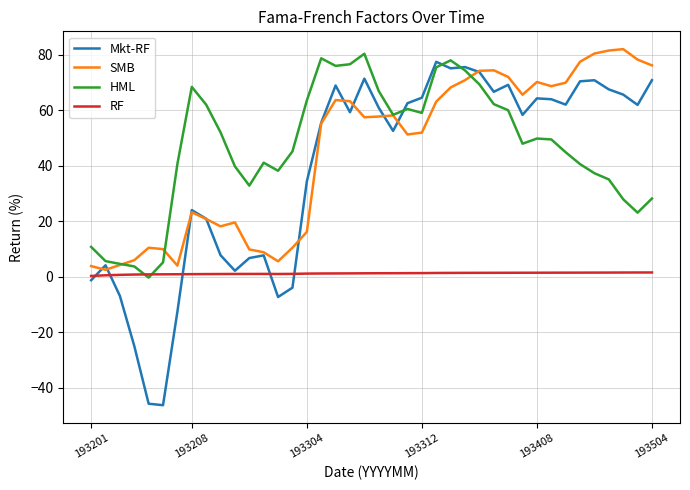

Which series has the widest spread of values?

Mkt-RF